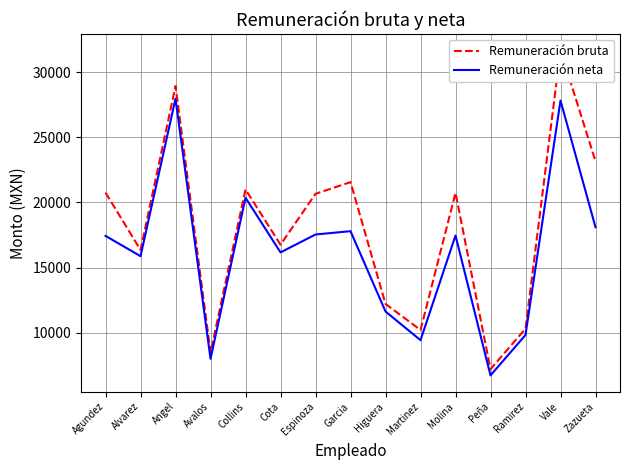

What are all the series names shown in the legend?

Remuneración bruta, Remuneración neta